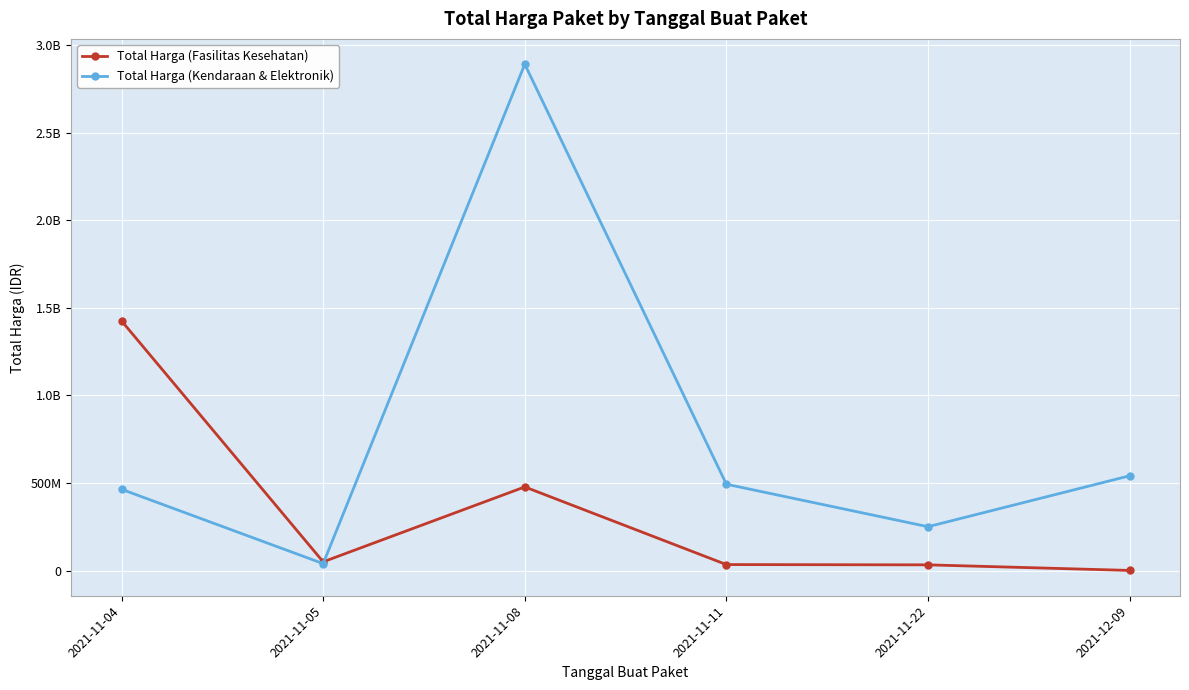

What are all the series names shown in the legend?

Total Harga (Fasilitas Kesehatan), Total Harga (Kendaraan & Elektronik)